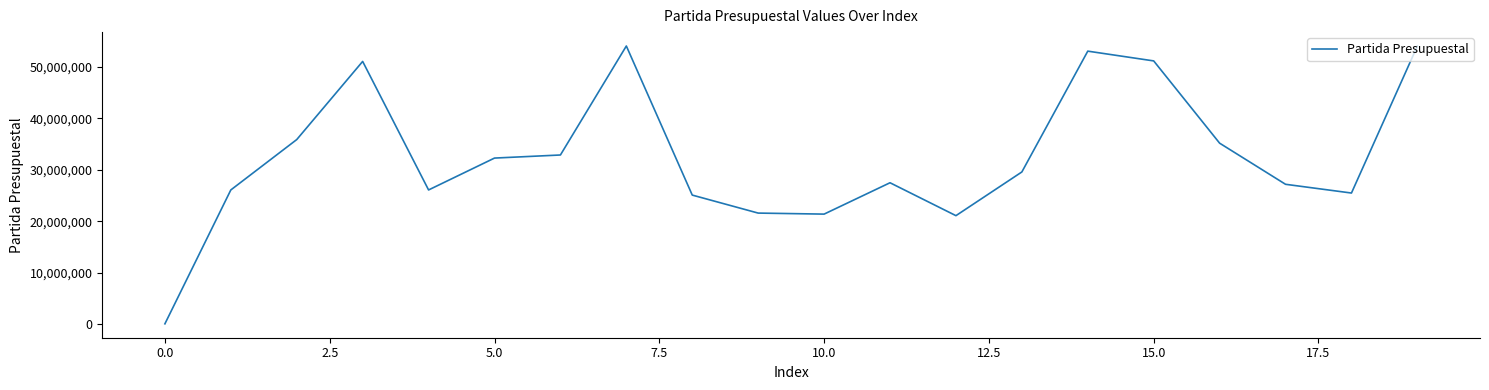

What is the difference between the maximum and minimum values?

54041693